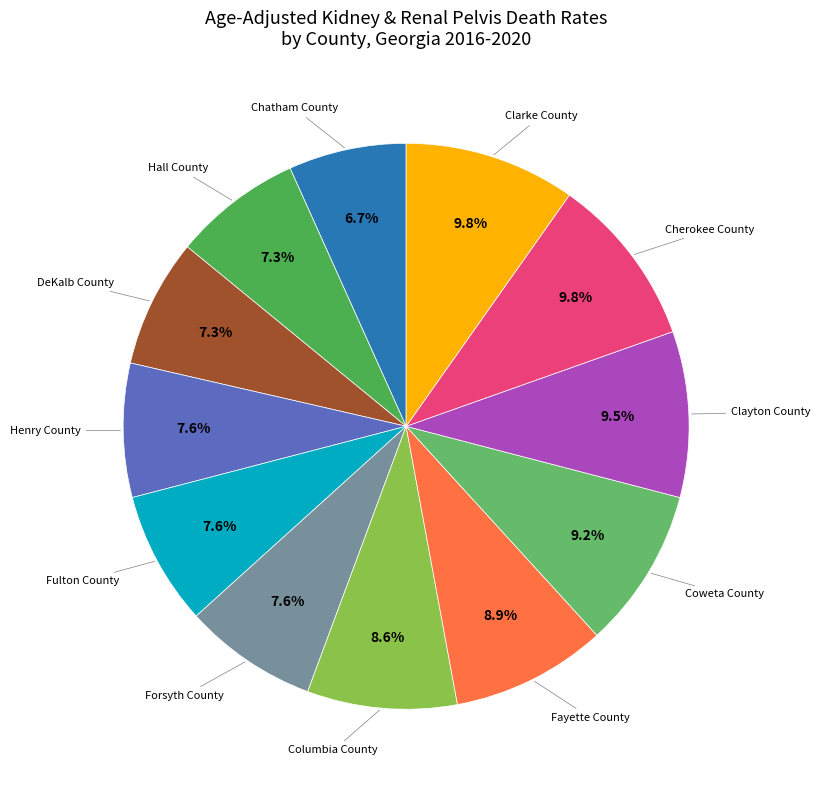

Count the number of slices in the pie.

12